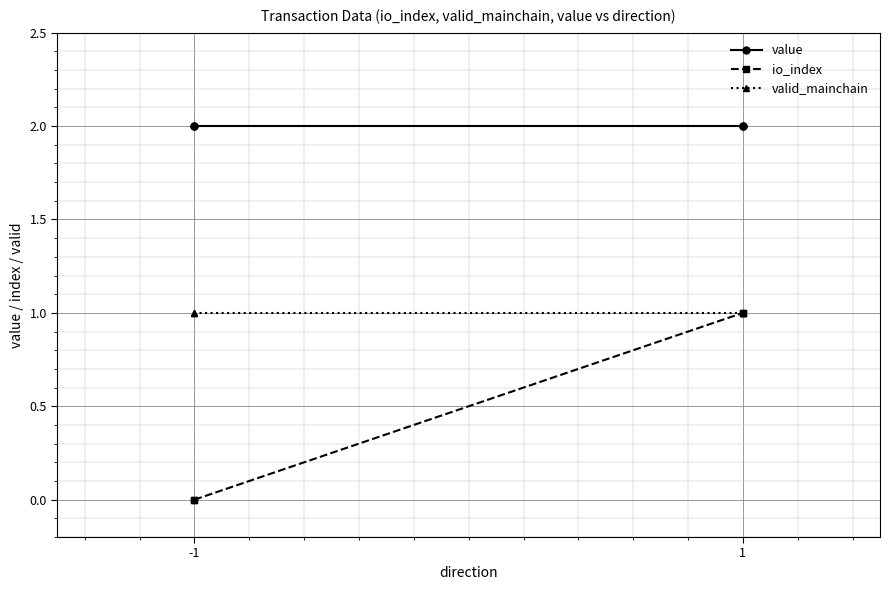

Which series has the largest total across all categories?

value